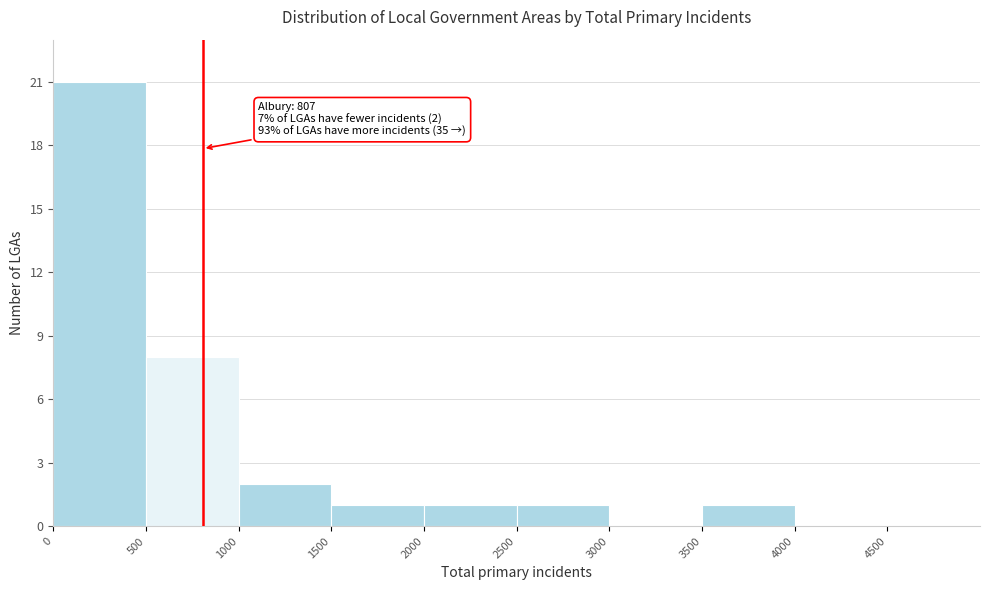

Over which range of the x-axis is the bar tallest?

0 to 500